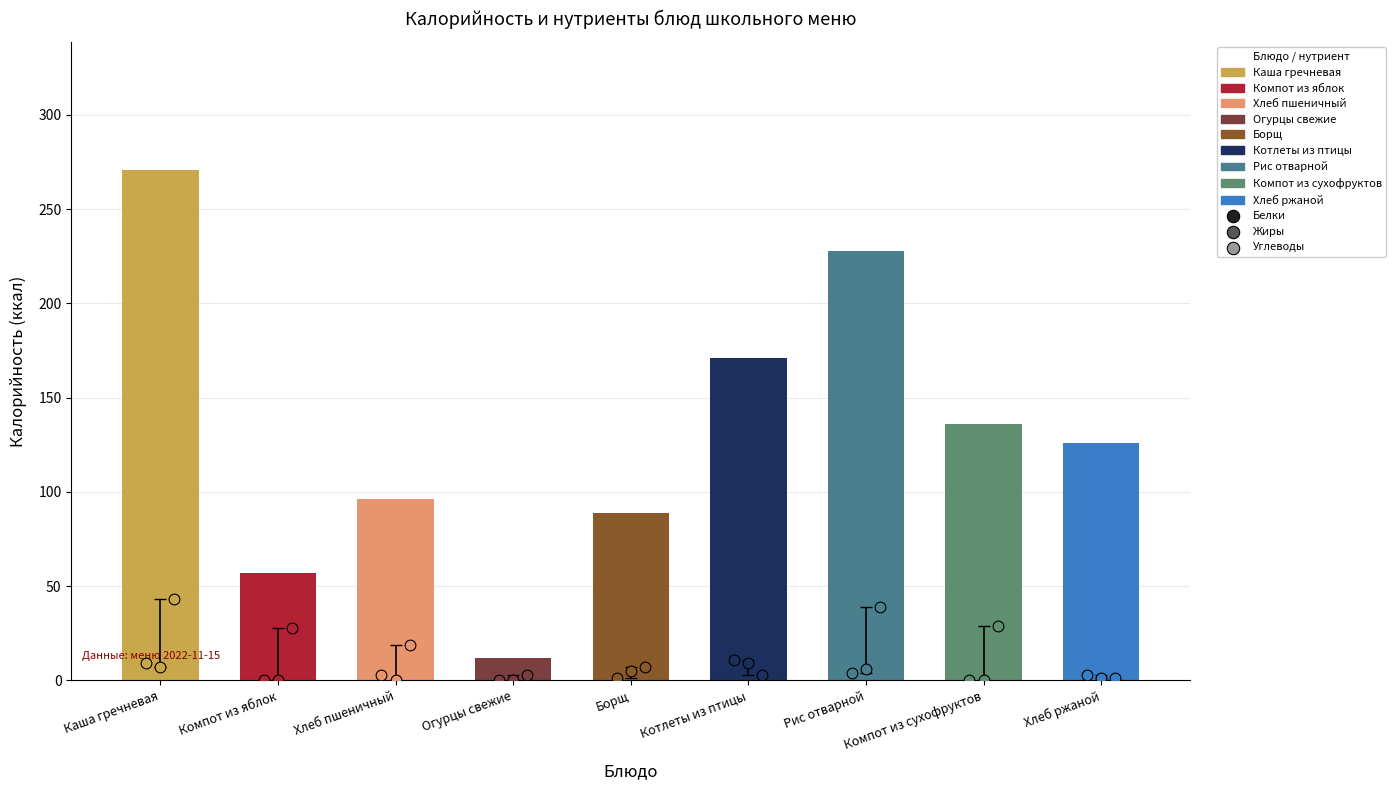

What is the total value across all series at Хлеб пшеничный?

118